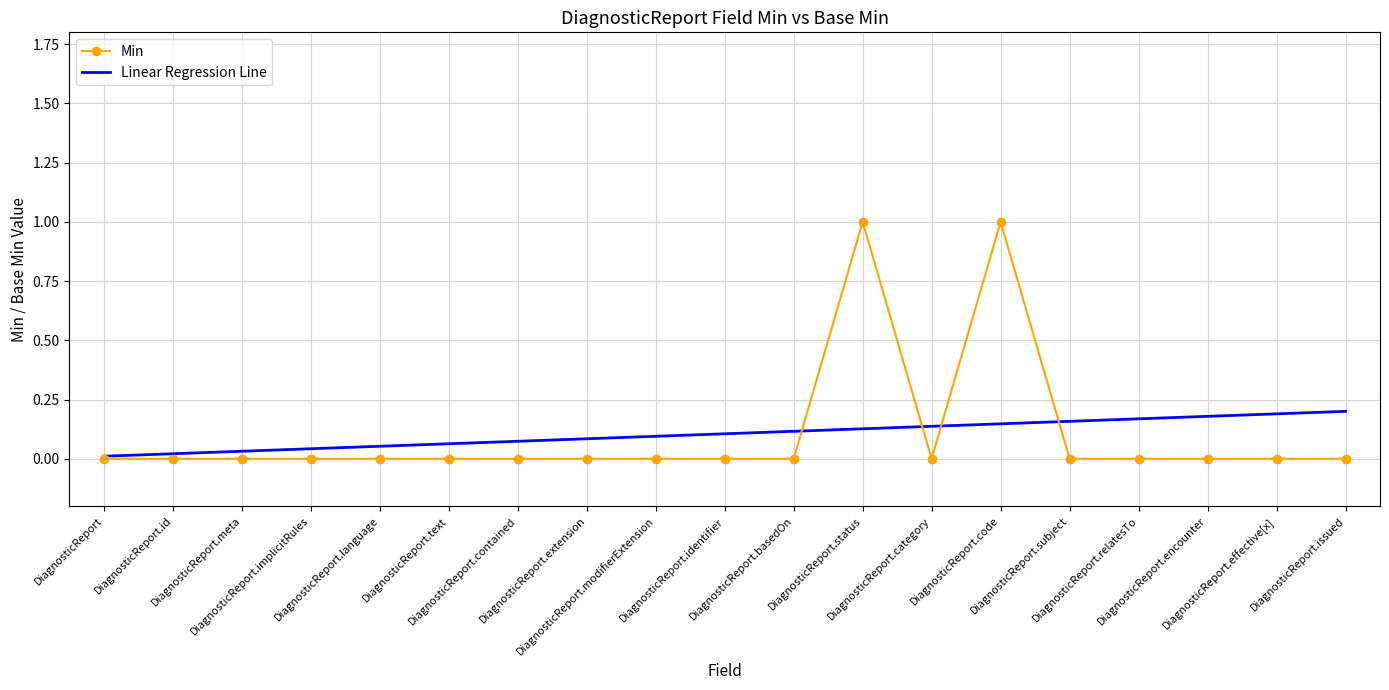

What is the difference between the maximum and minimum values in the Min series?

1.0